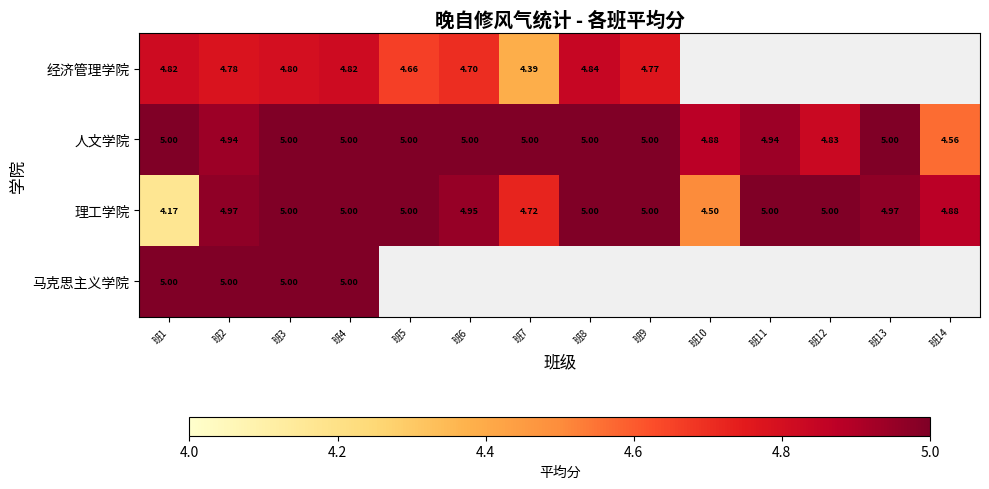

How many categories are shown in the chart?

14